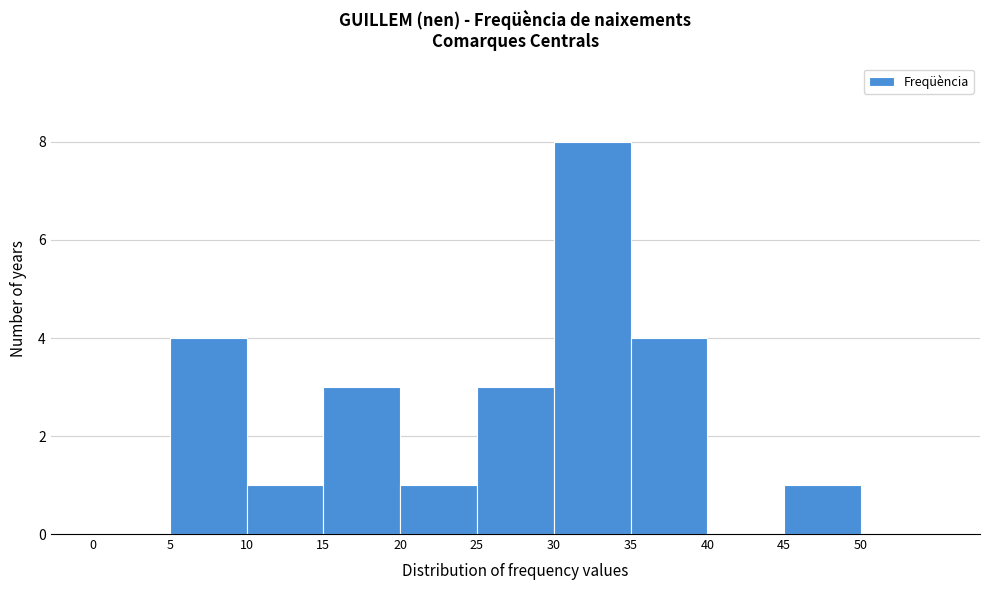

How tall is the bar that spans 45 to 50 on the x-axis? The values are not printed on the chart, so give them approximately, as read against the axis.

1